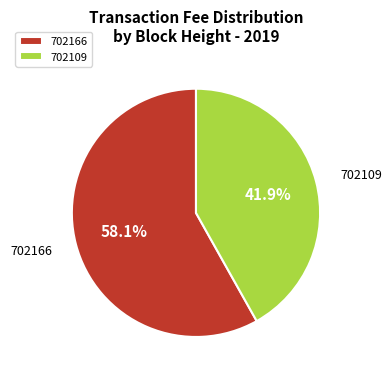

What is the total percentage of 702166 and 702109?

100.0%